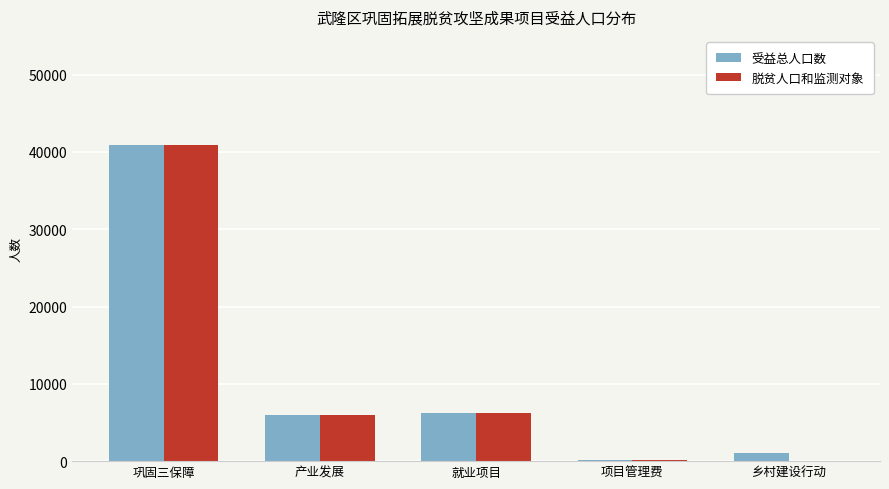

At which label is 脱贫人口和监测对象 closest to 20500?

就业项目